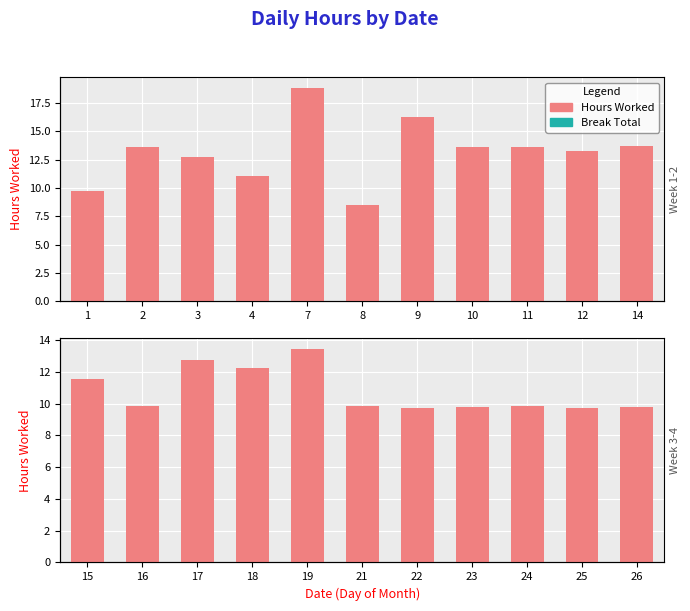

What are all the series names shown in the legend?

Hours Worked, Break Total